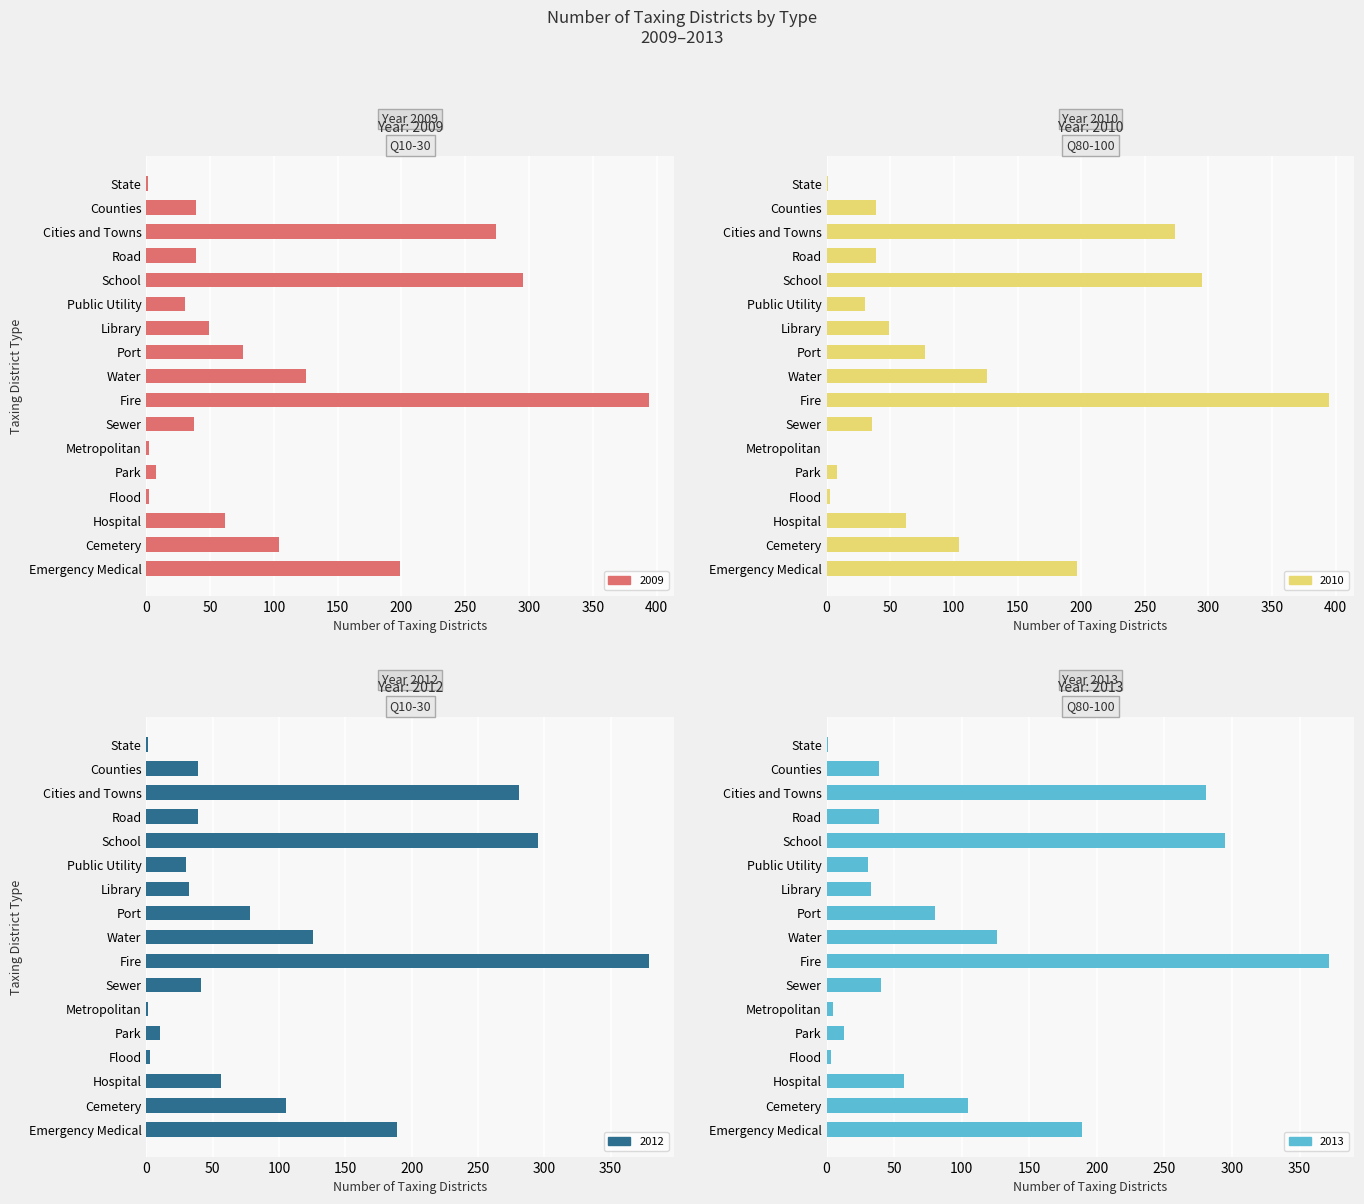

What is the difference between the second highest and minimum values in the 2009 series?

294